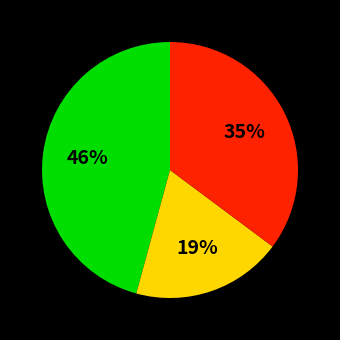

To the nearest percent, what is the average slice percentage?

33%